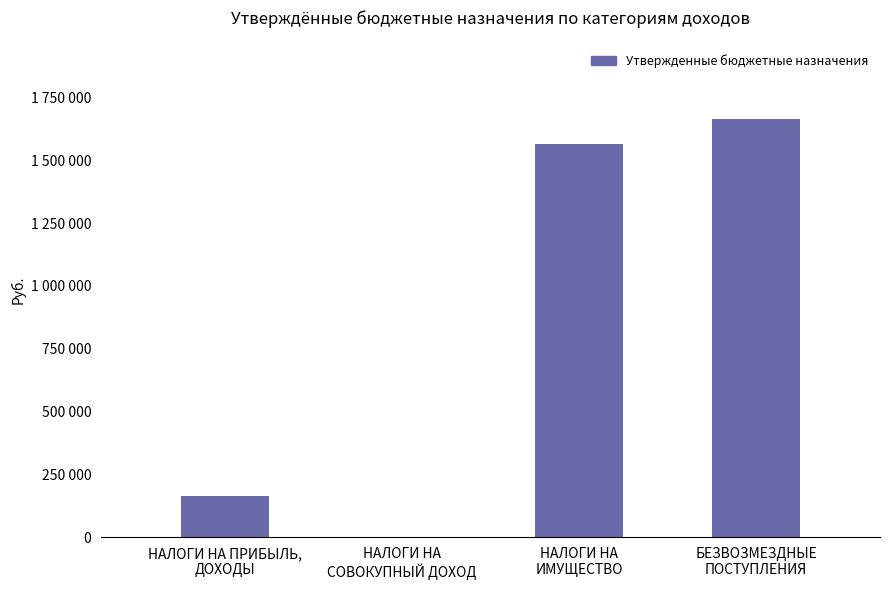

Read the value at НАЛОГИ НА
ИМУЩЕСТВО.

1564747.0